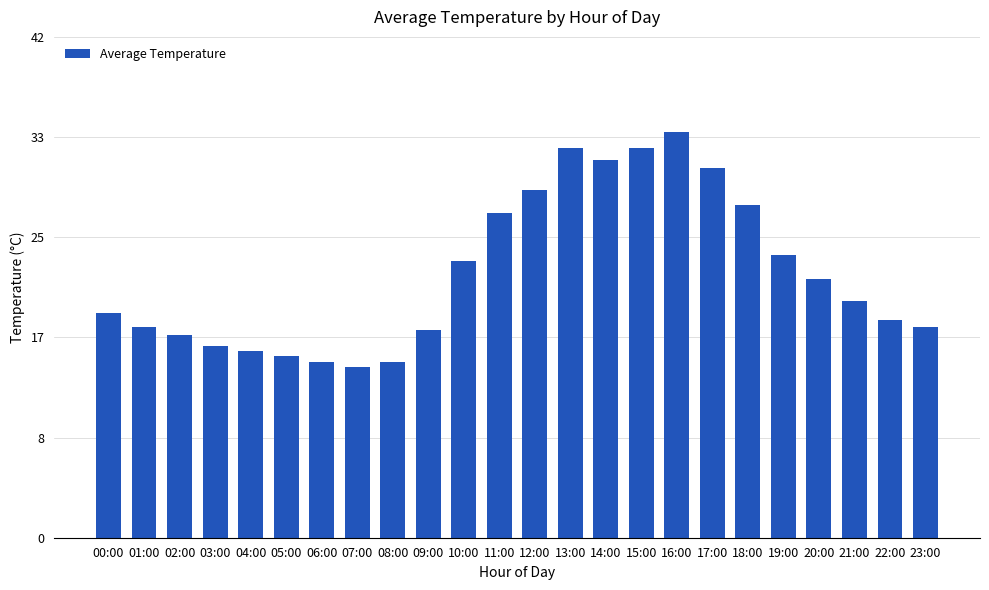

Which label corresponds to the largest value in the chart?

16:00